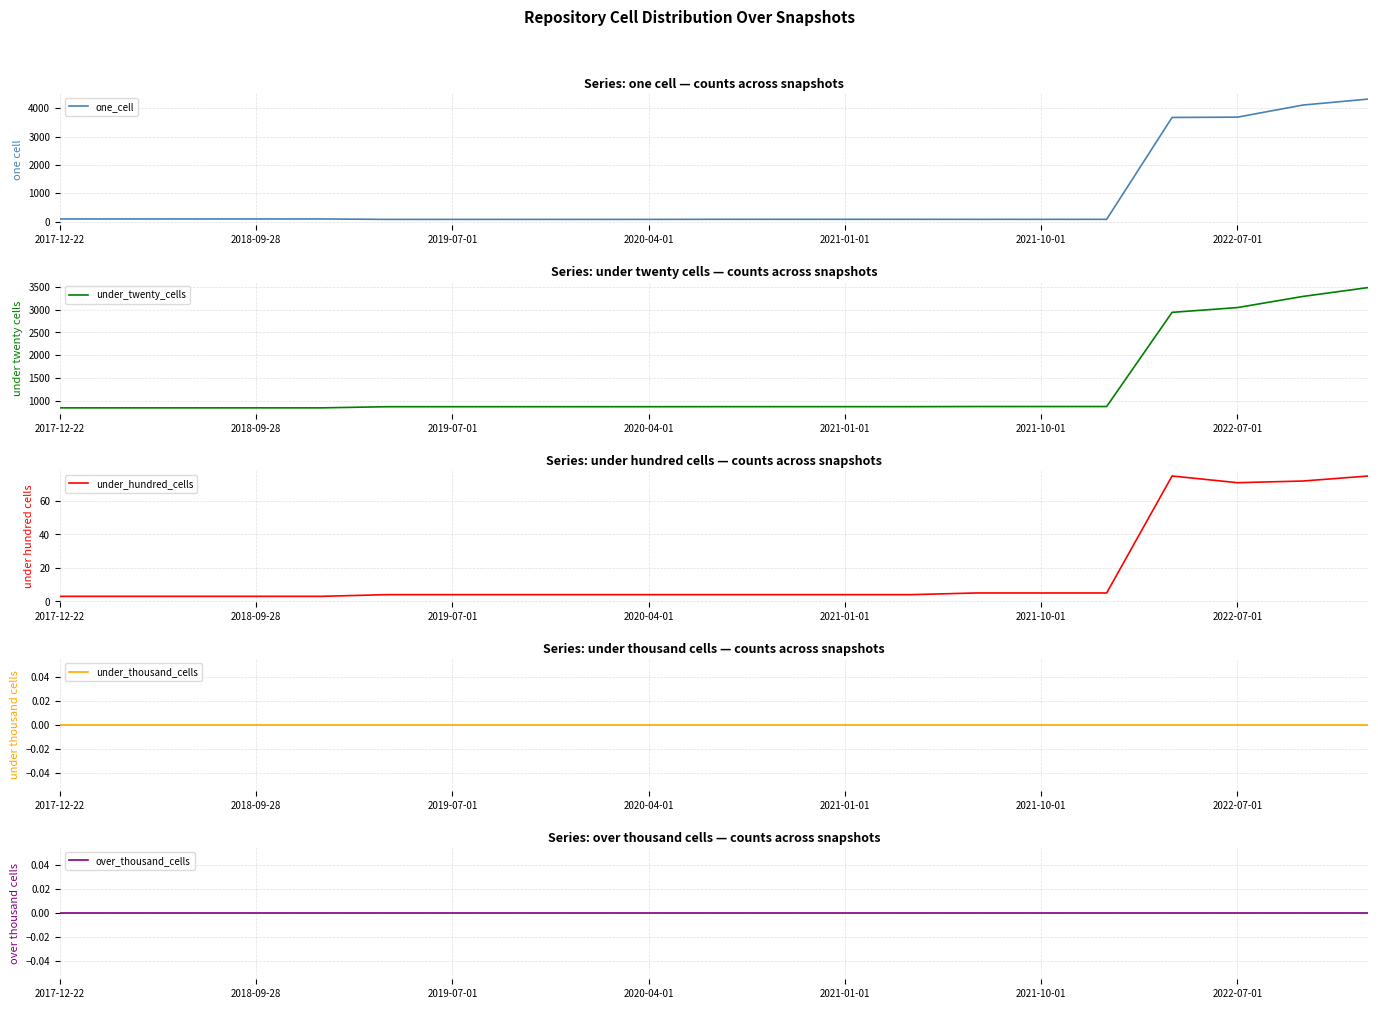

What is the total value across all series at 13?

960